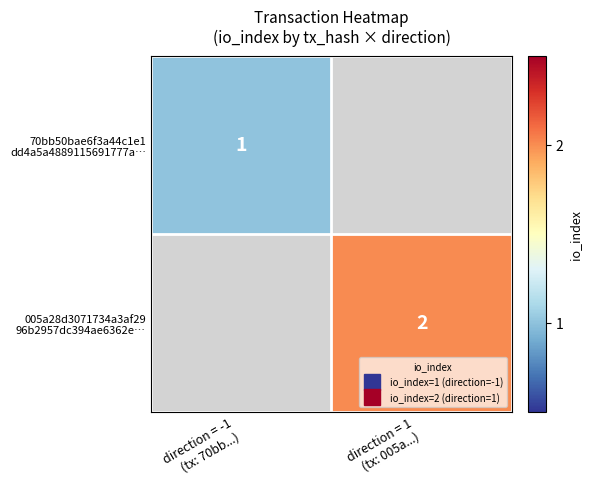

At which label is 70bb50bae6f3a44c1e1 dd4a5a4889115691777a… closest to 1?

direction = -1 (tx: 70bb...)